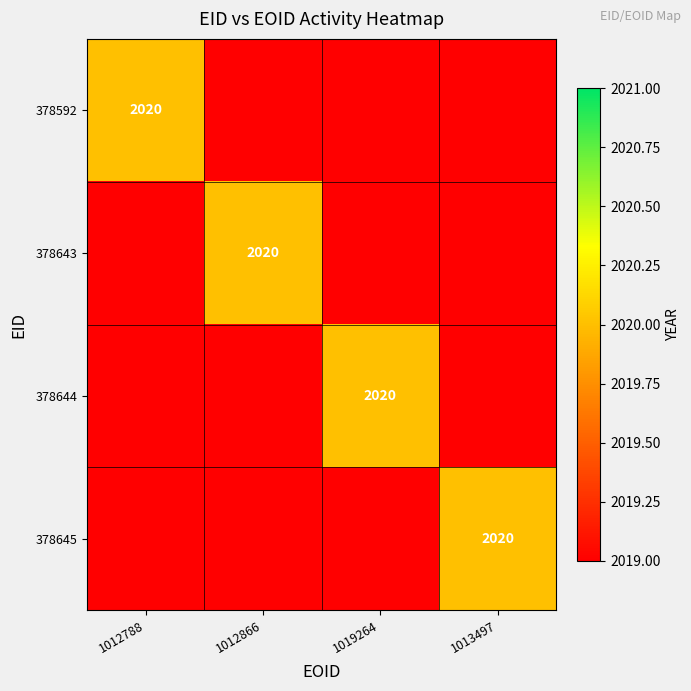

Is it true that 378644 equals 1385 at 1012788?

False